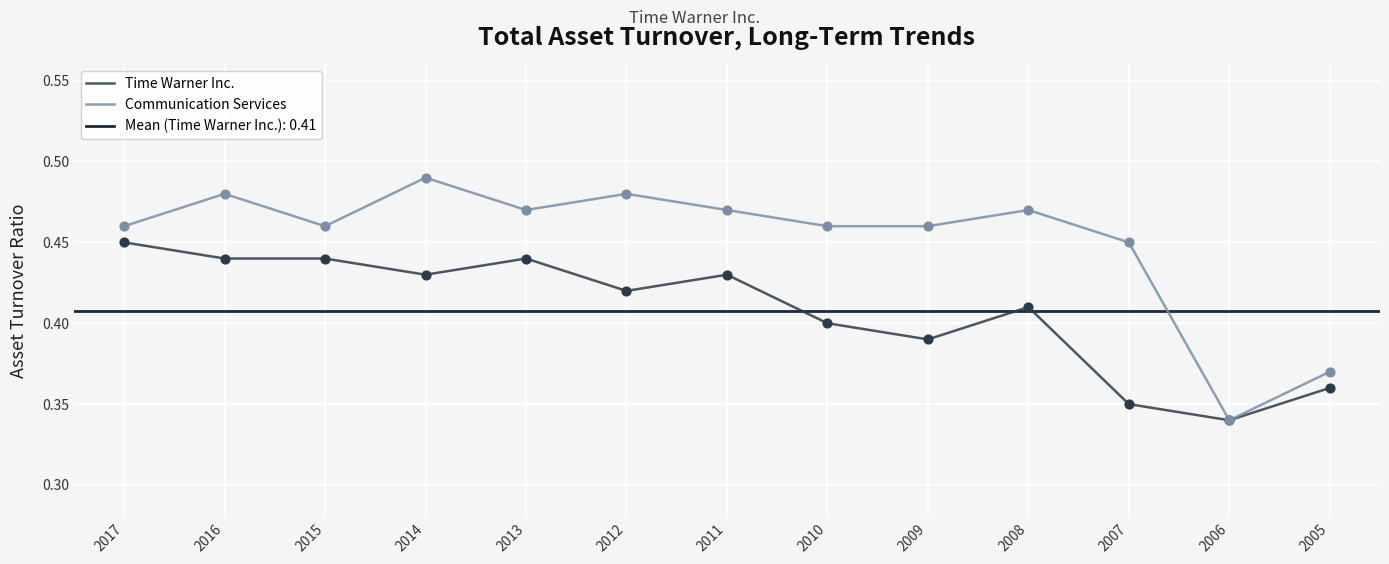

Which series reaches the maximum Y coordinate?

Communication Services